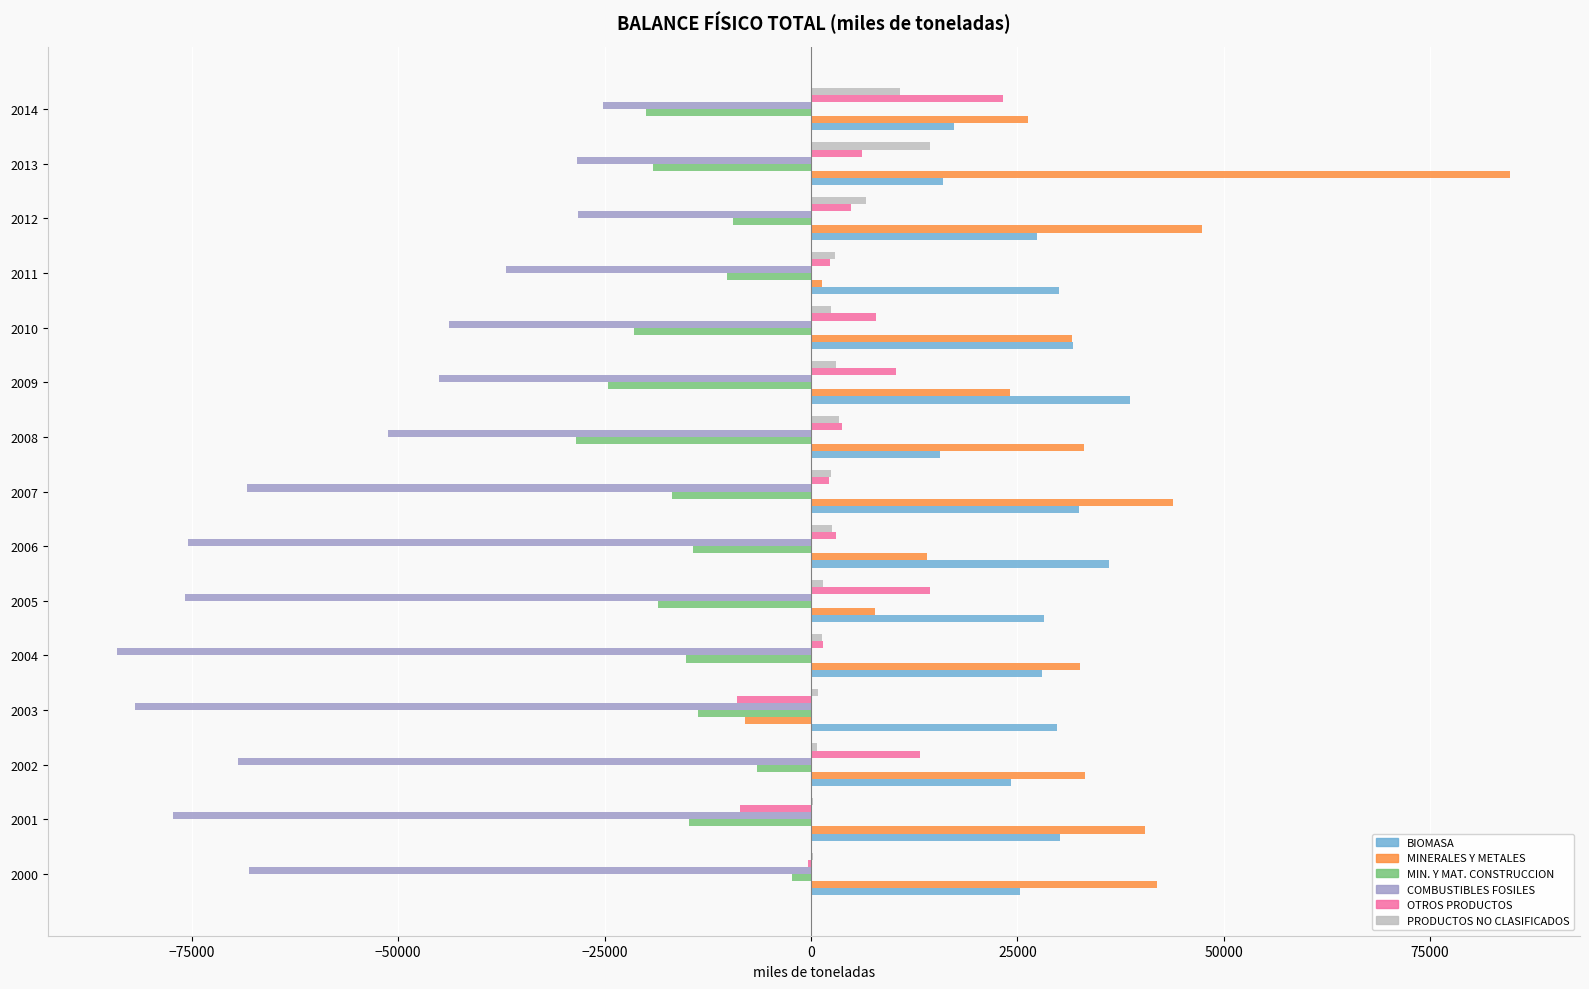

Which category has the highest value in the BIOMASA series?

2009